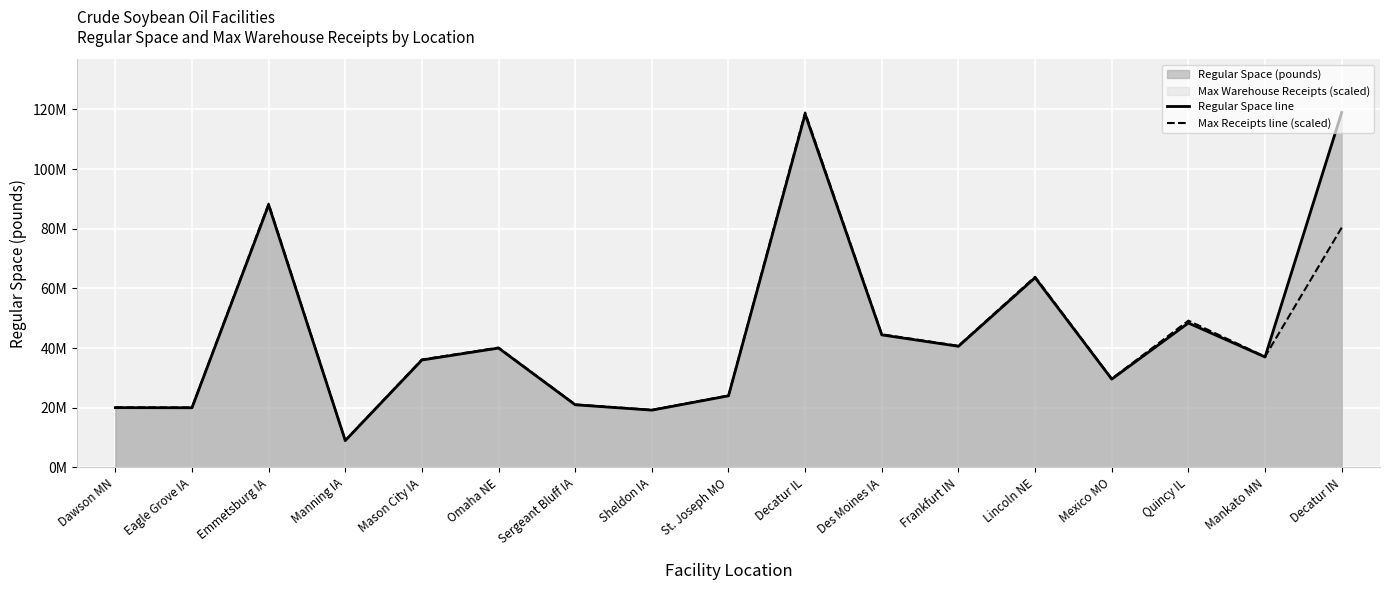

List the series in order of their overall mean, lowest first.

Max Receipts line (scaled), Regular Space line